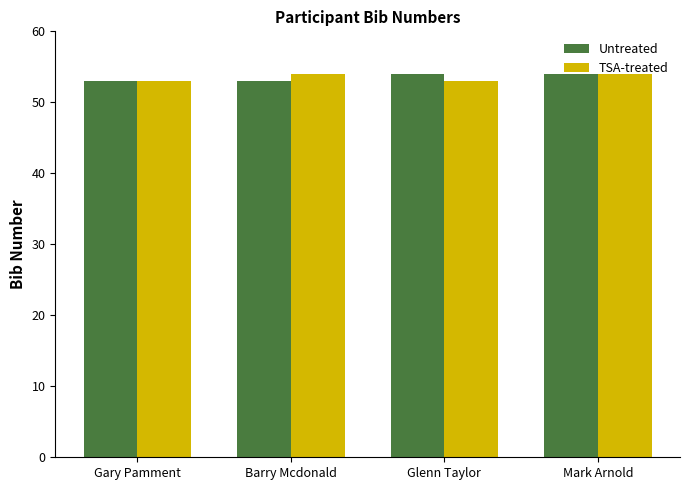

What is the greatest value displayed?

54